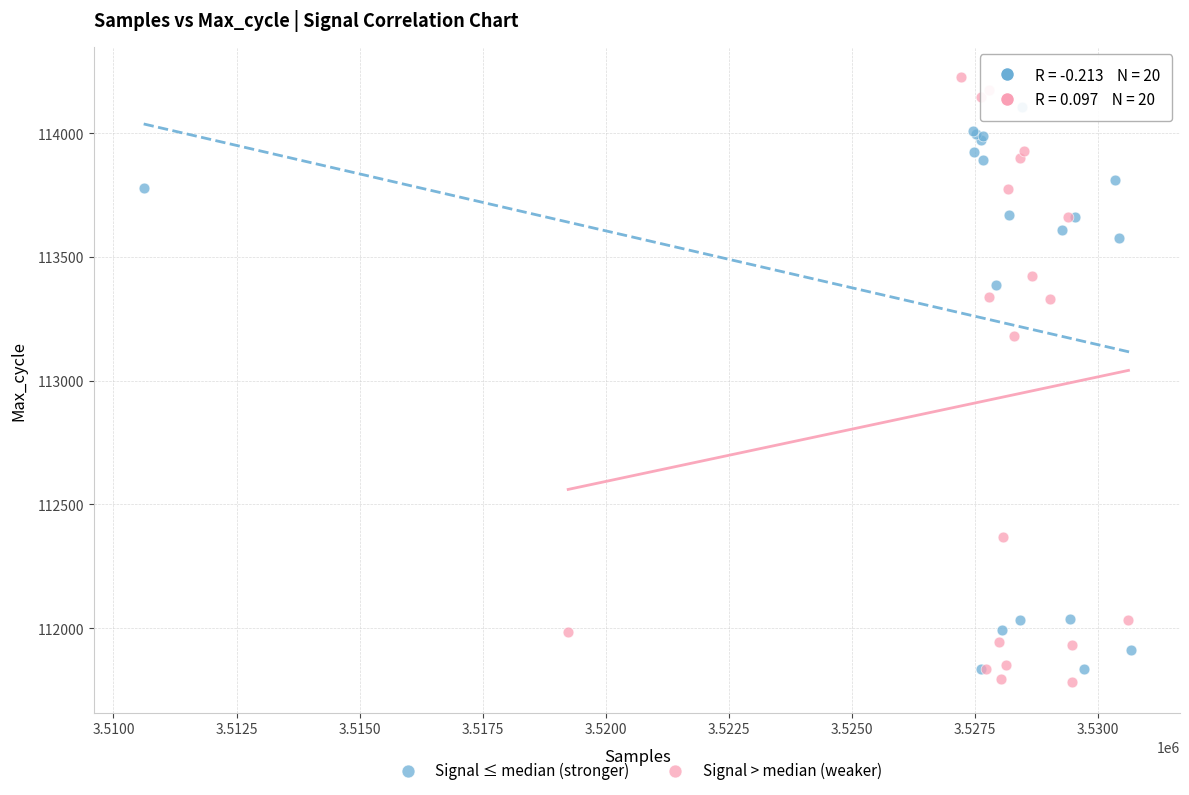

What are all the series names shown in the legend?

Signal ≤ median (stronger), Signal > median (weaker)